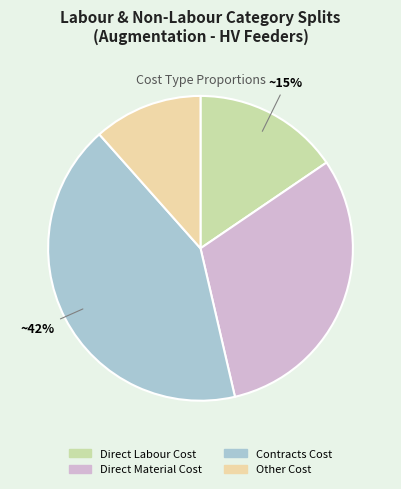

To the nearest percent, what is the combined percentage of Contracts Cost and Direct Material Cost?

73%